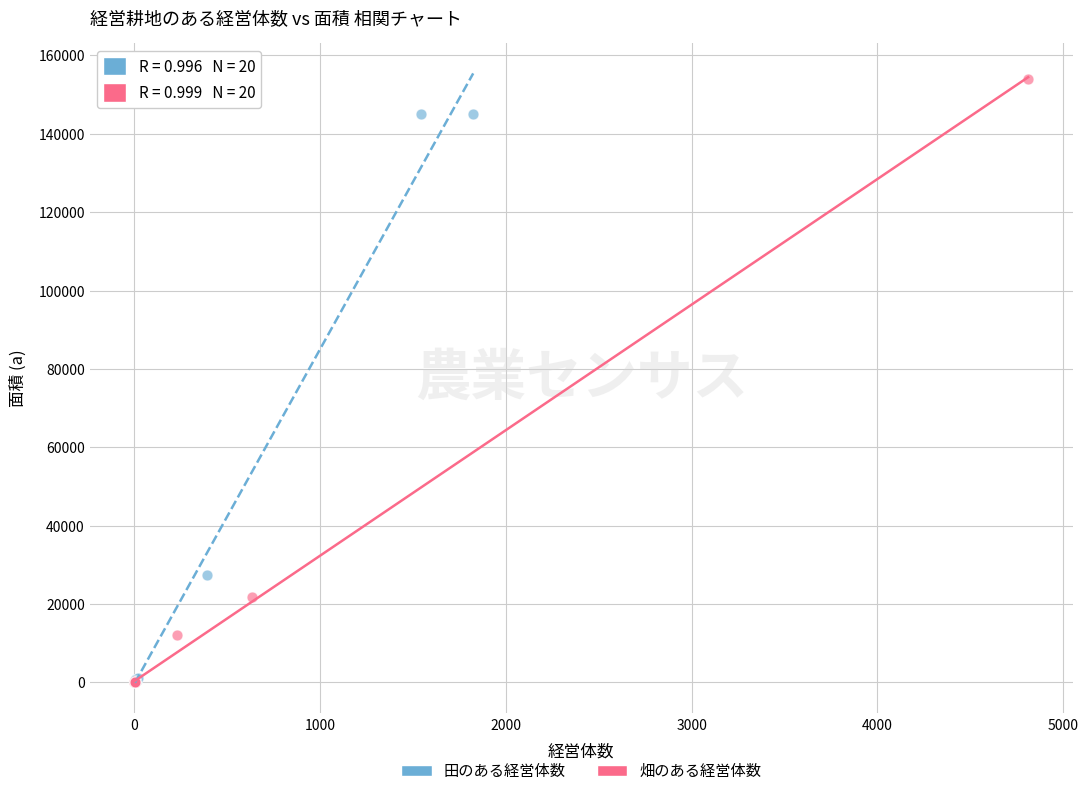

Which series reaches the maximum Y coordinate?

畑のある経営体数